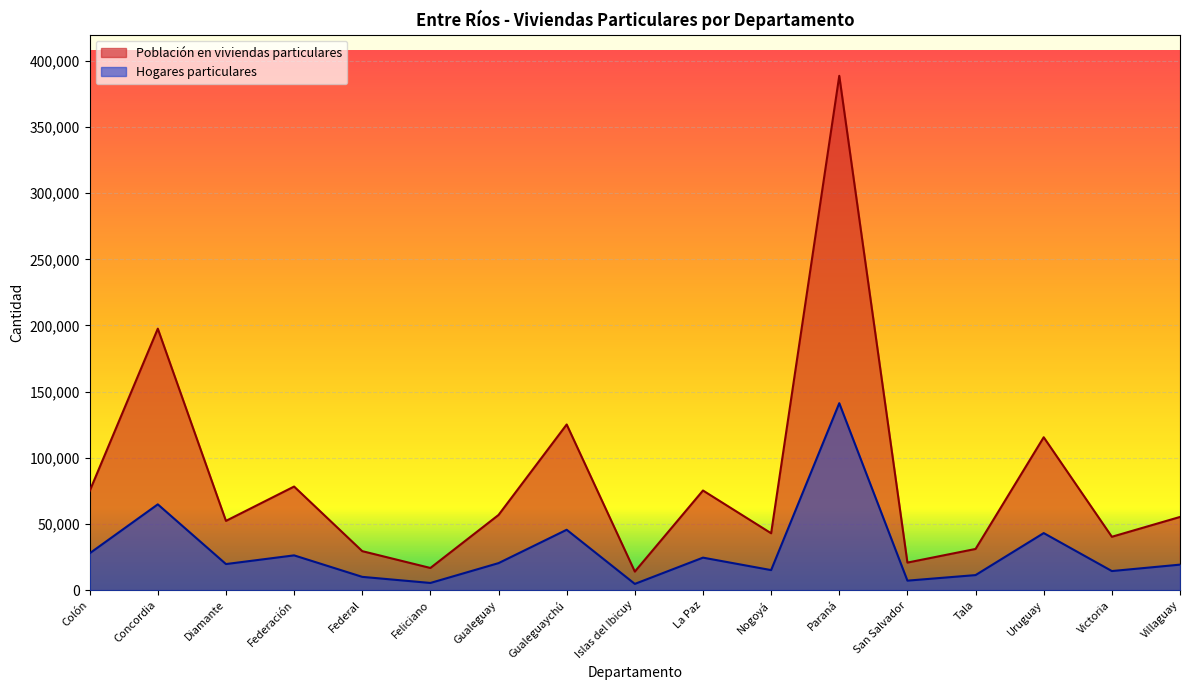

How many series are shown in this chart?

2